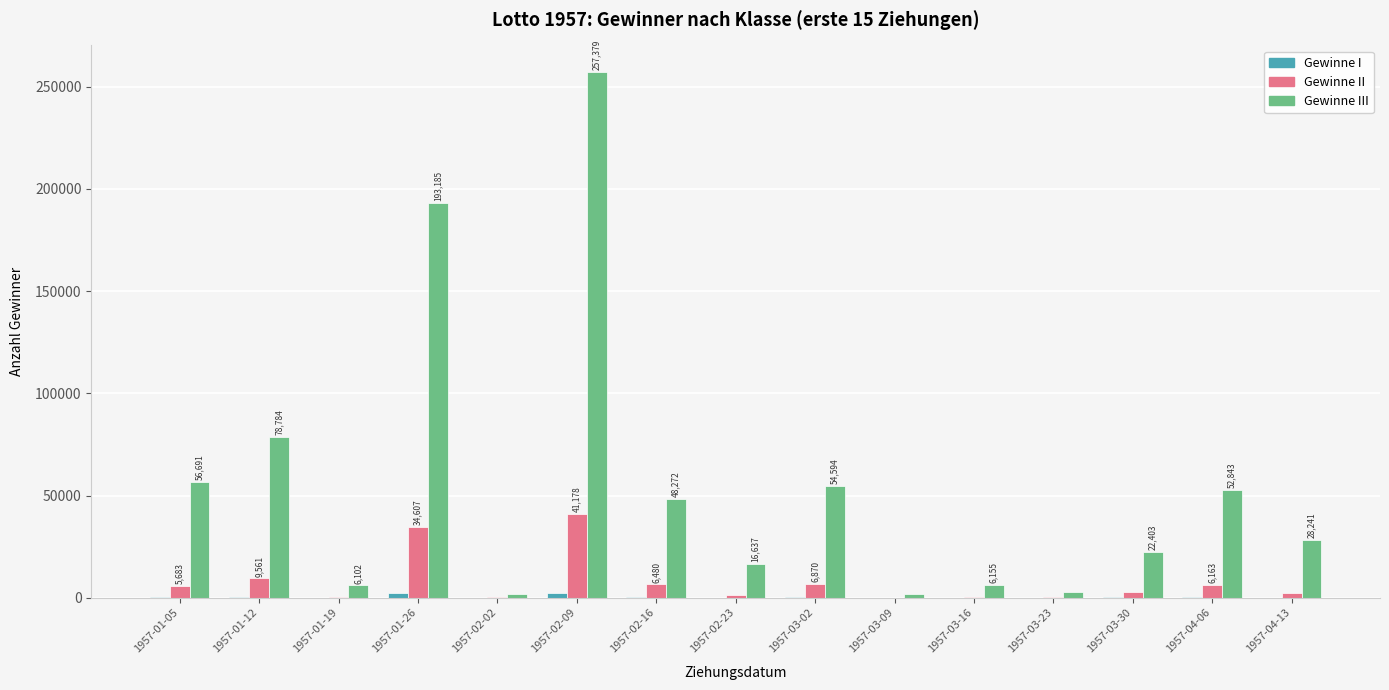

Rank the series at 1957-03-02 from lowest to highest value.

Gewinne I, Gewinne II, Gewinne III